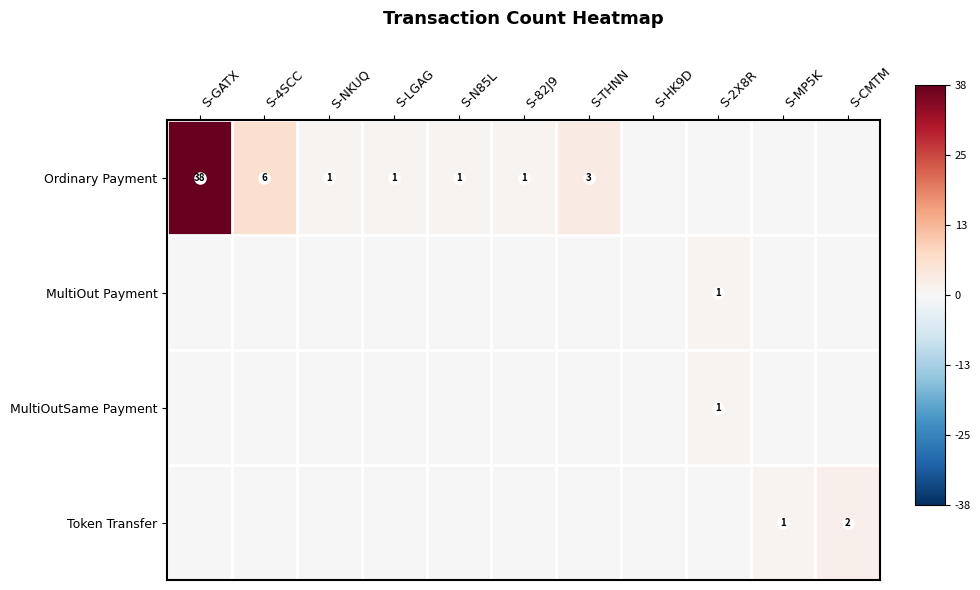

Is the value of Ordinary Payment at S-GATX greater than the value of Token Transfer at S-MP5K?

Yes